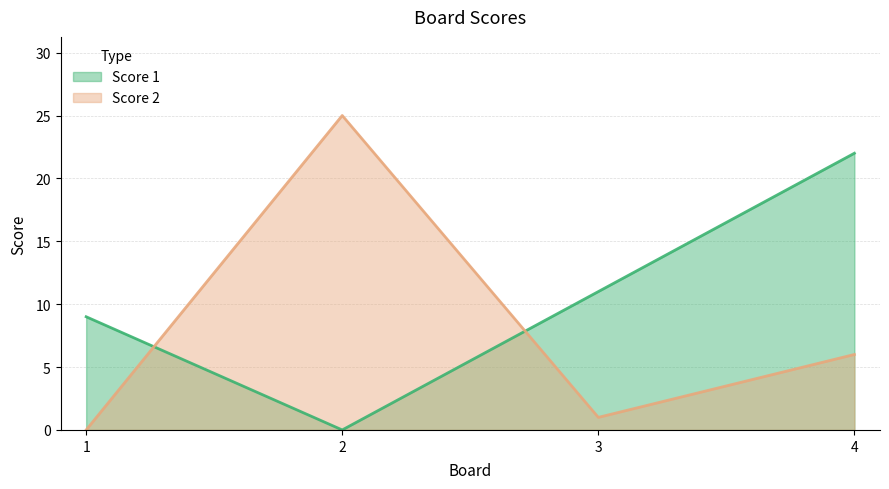

What is the highest value of the Score 2 series?

25